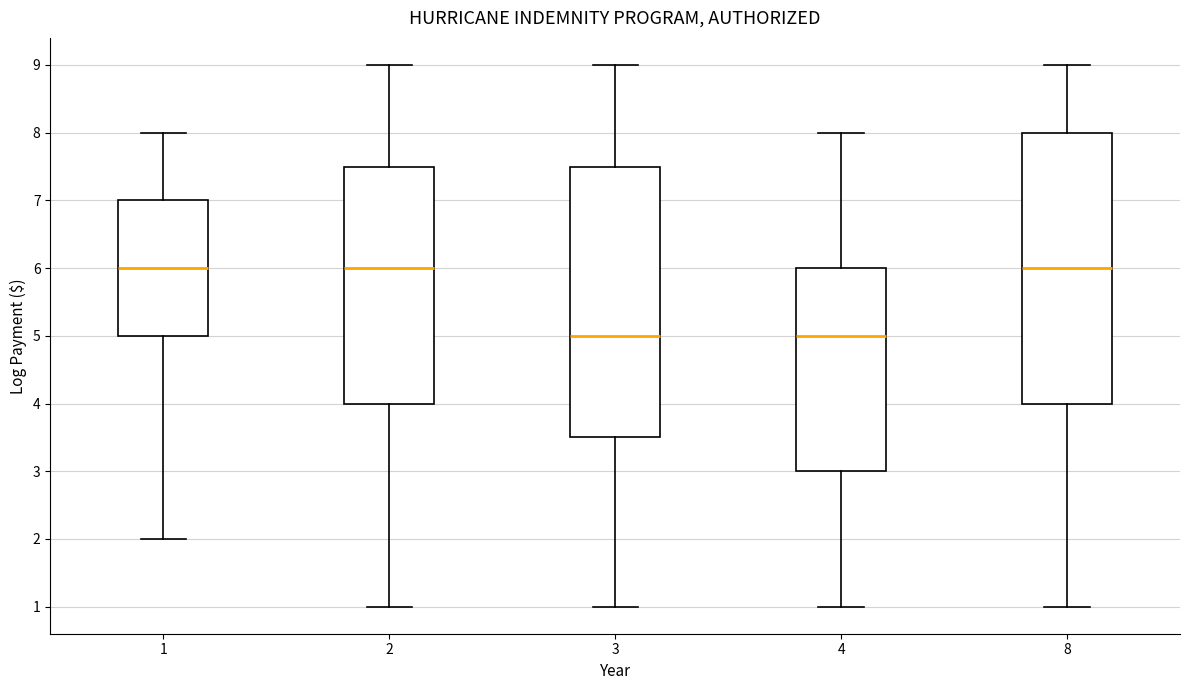

Reading left to right, read every box against the y-axis: the position of its median line, the range the box covers, and the ends of its whiskers. The values are not printed on the chart, so give them approximately, as read against the axis.

1: median 6.0, box 5.0 to 7.0, whiskers 2.0 to 8.0
2: median 6.0, box 4.0 to 7.5, whiskers 1.0 to 9.0
3: median 5.0, box 3.5 to 7.5, whiskers 1.0 to 9.0
4: median 5.0, box 3.0 to 6.0, whiskers 1.0 to 8.0
8: median 6.0, box 4.0 to 8.0, whiskers 1.0 to 9.0